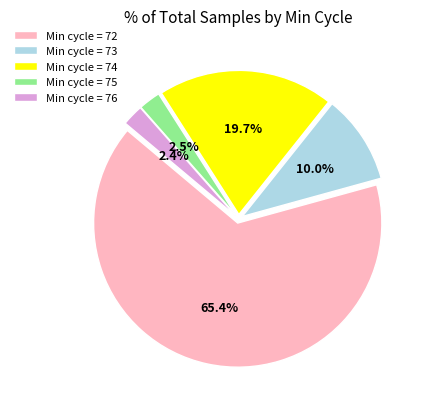

What percentage is NOT represented by Min cycle = 76?

97.6%